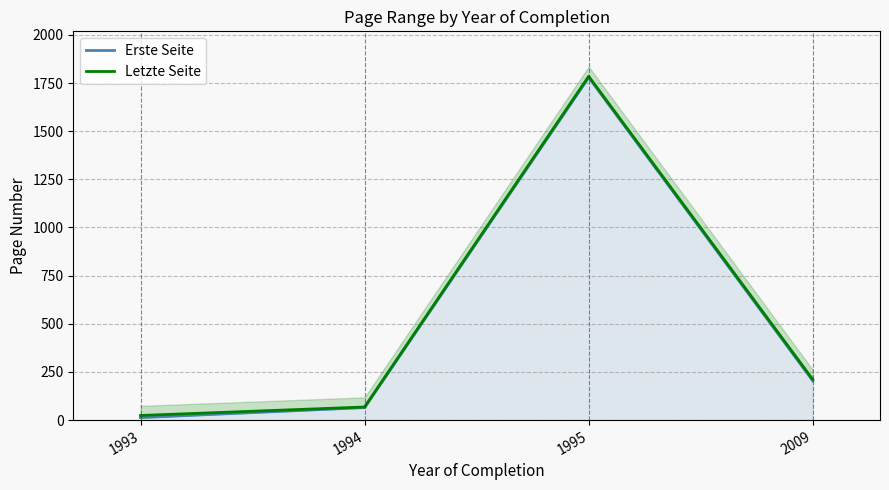

List the series in order of their overall mean, highest first.

Letzte Seite, Erste Seite